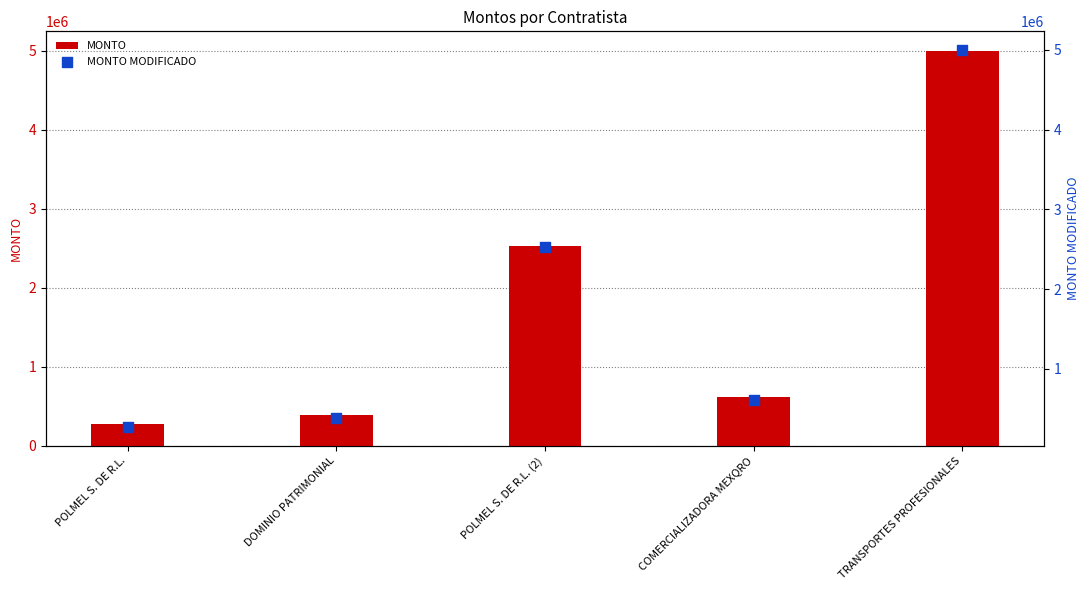

What is the total value across all series at POLMEL S. DE R.L. (2)?

5042970.1